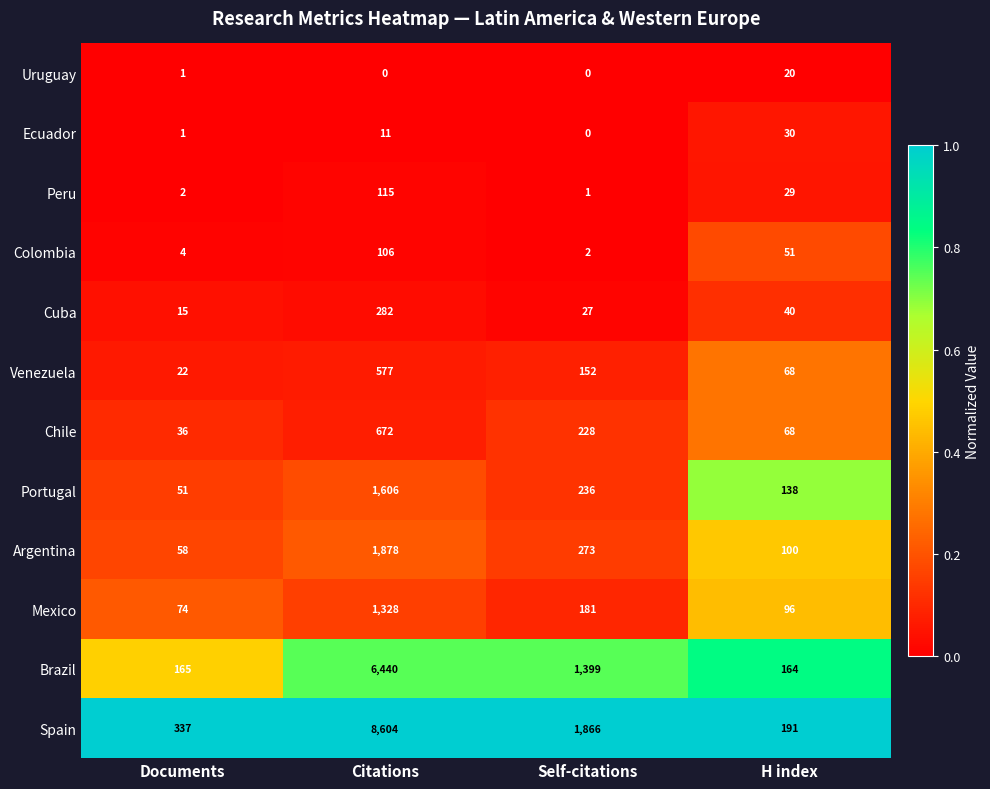

The value of Spain at Documents is 337. True or false?

True